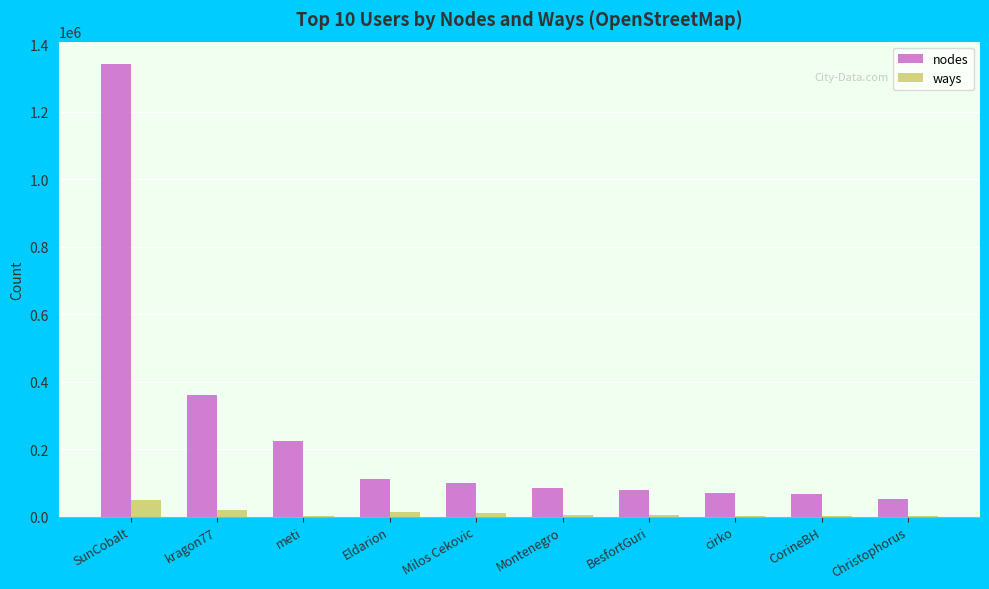

Between meti and Christophorus, which series saw the biggest shift?

nodes